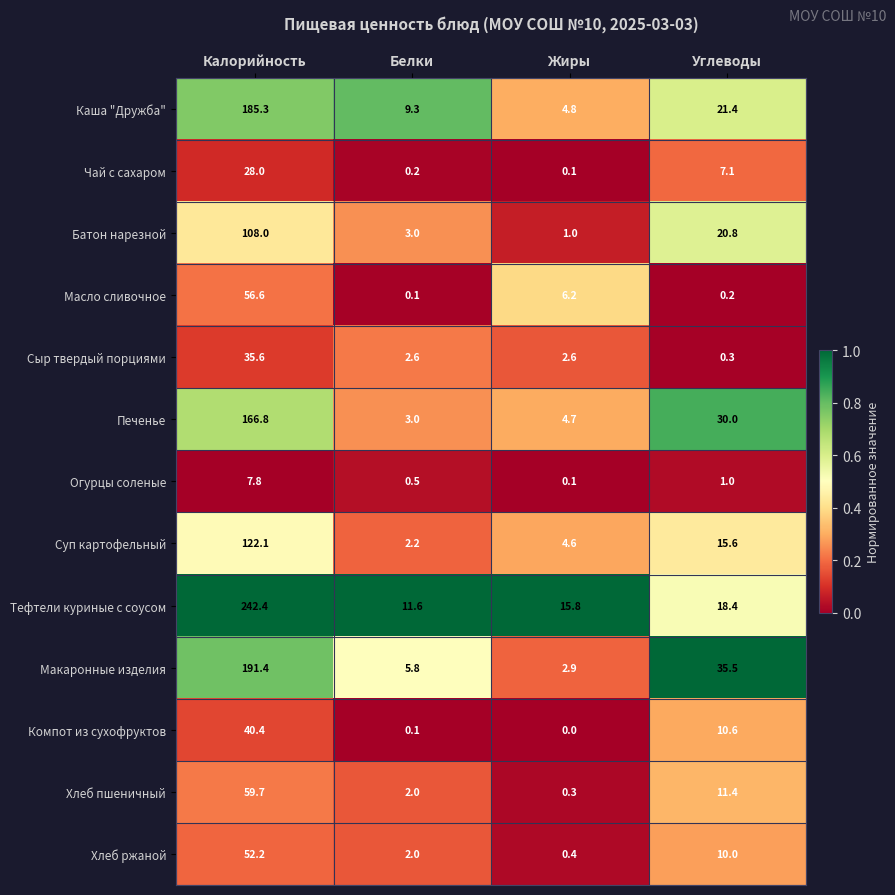

The Суп картофельный series shows 4.6 at Жиры. True or false?

True